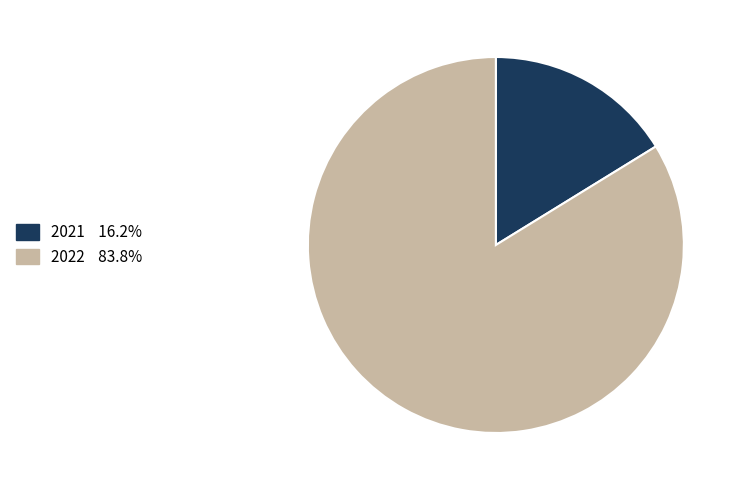

Is there a majority slice in this chart?

Yes